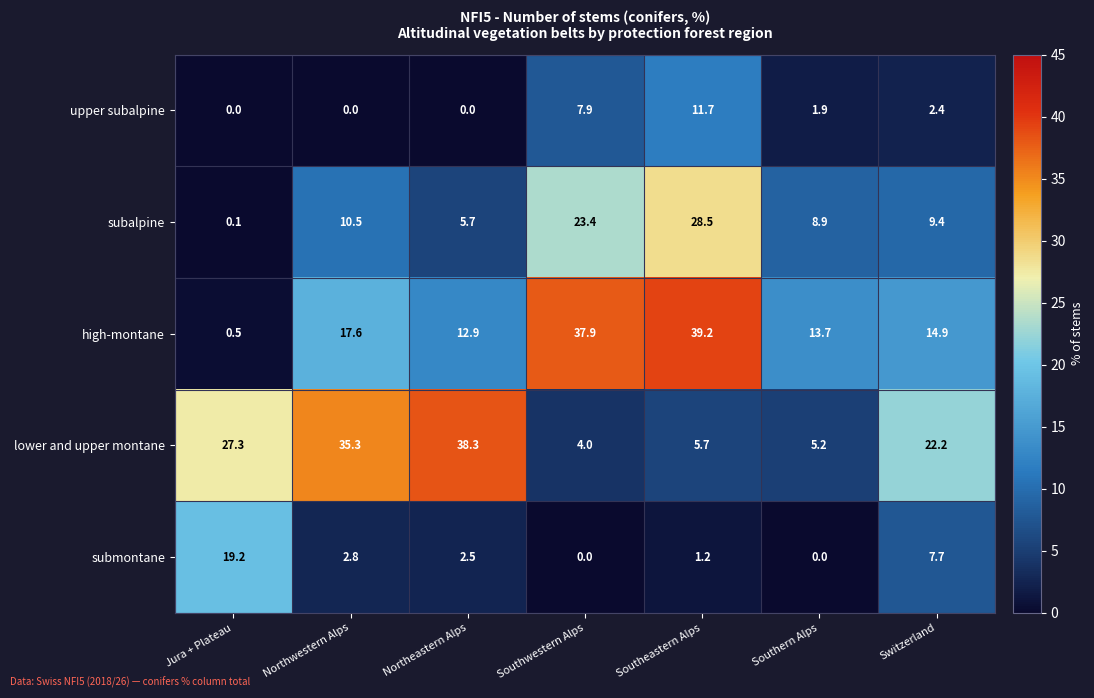

Rank the series at Northwestern Alps from lowest to highest value.

upper subalpine, submontane, subalpine, high-montane, lower and upper montane